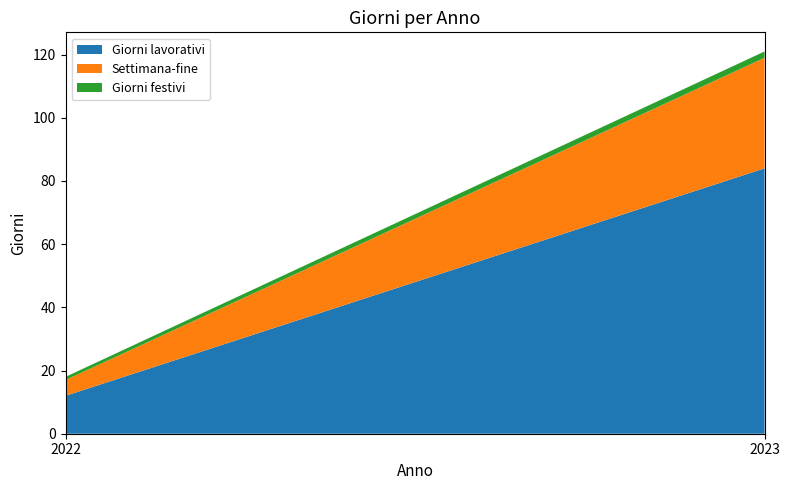

Reading left to right, extract all data points from this chart.

Giorni lavorativi: 2022=12	2023=84
Settimana-fine: 2022=5	2023=35
Giorni festivi: 2022=1	2023=2